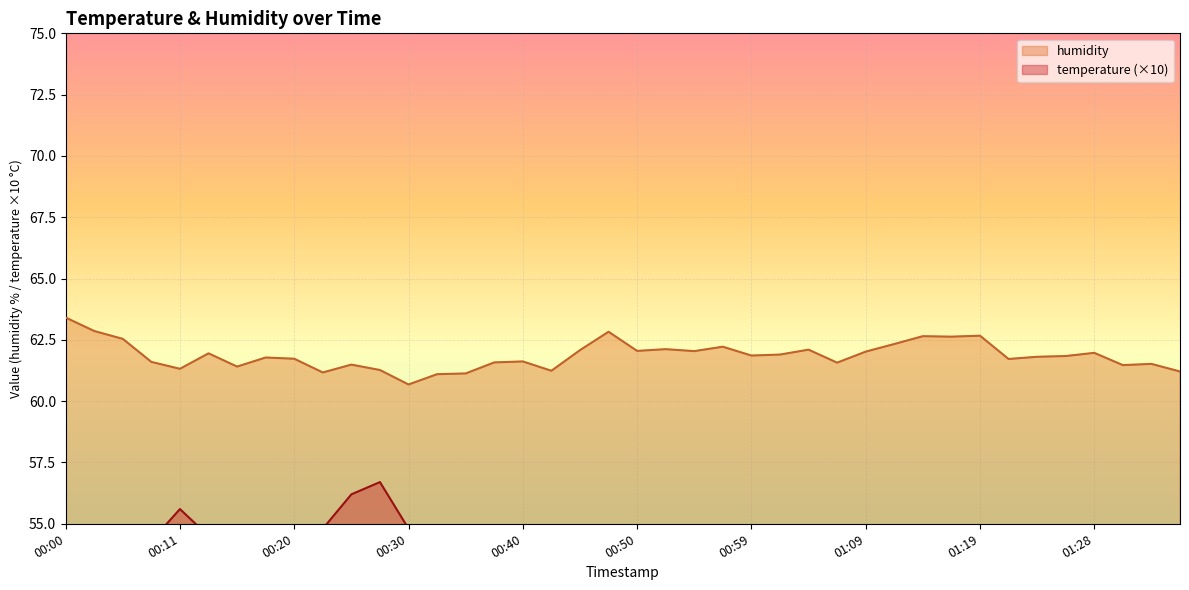

What is the total value across all series at 01:36?

114.3